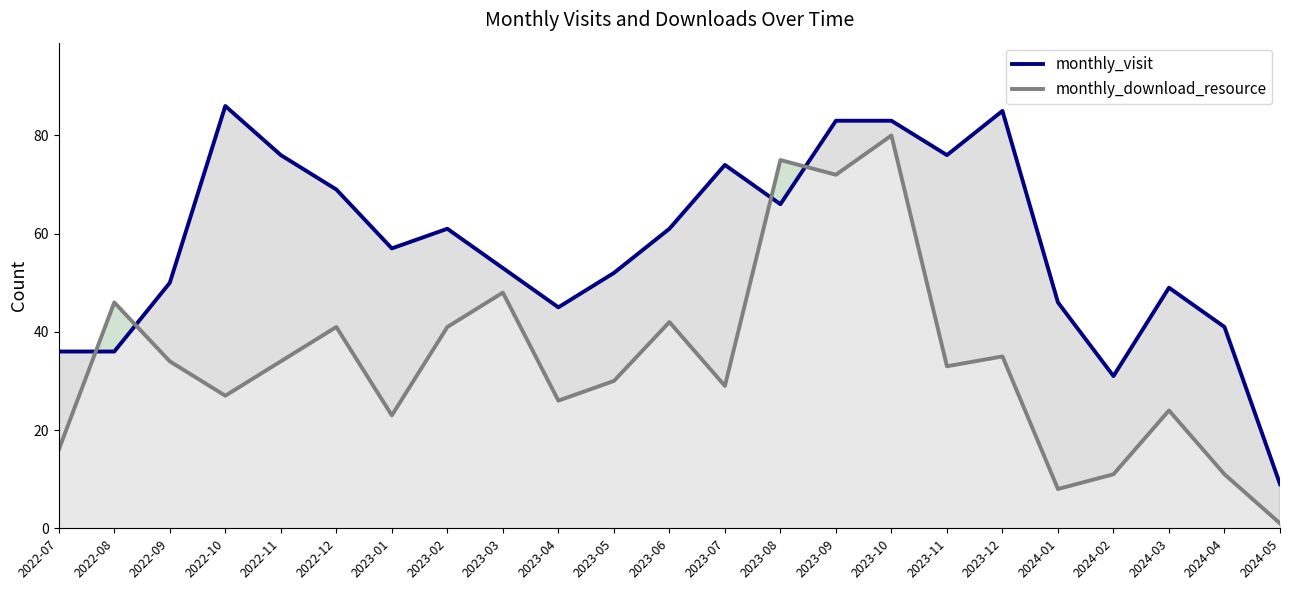

Rank the series by their average value, from lowest to highest.

monthly_download_resource, monthly_visit